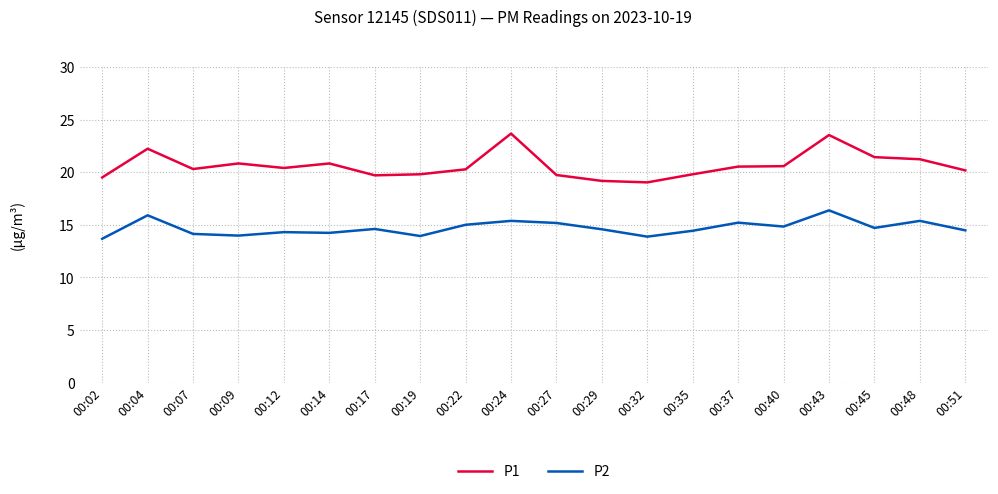

What is the minimum value for P2?

13.7